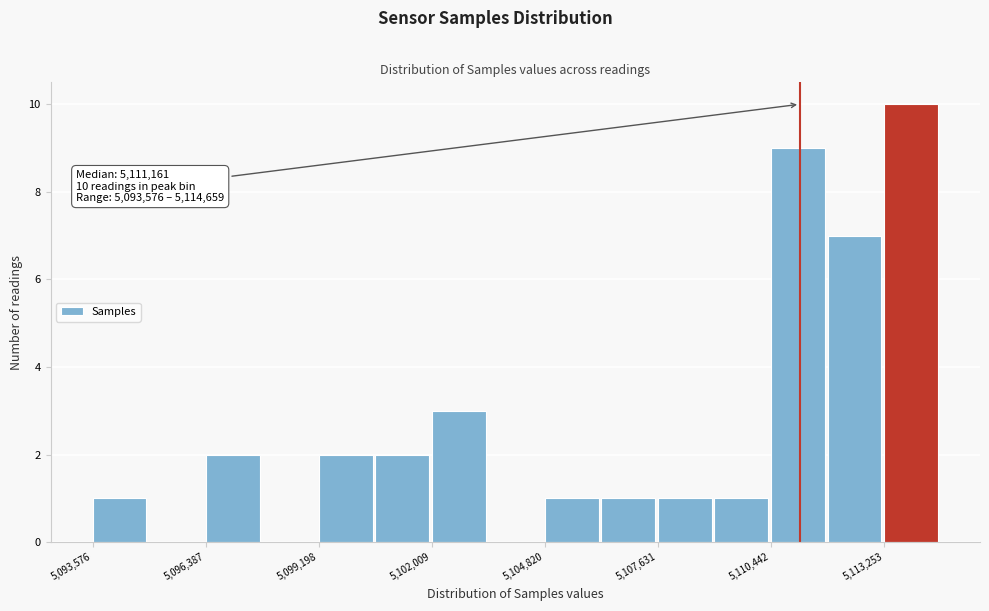

Read against the x-axis, roughly where is the centre of the tallest bar?

5114000